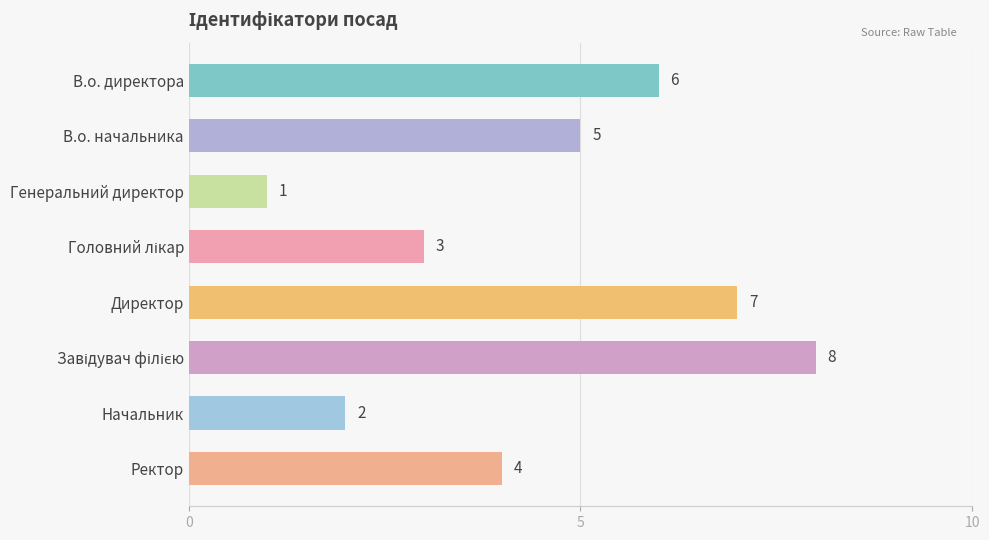

What is the greatest value displayed?

8